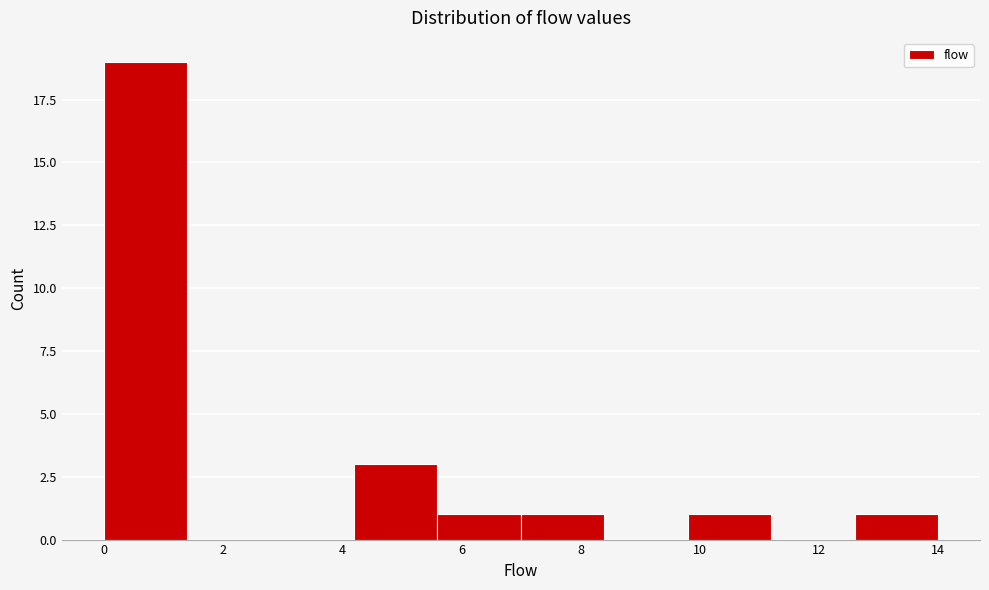

What is the height of the bar covering 0.0 to 1.4 on the x-axis? The values are not printed on the chart, so give them approximately, as read against the axis.

19